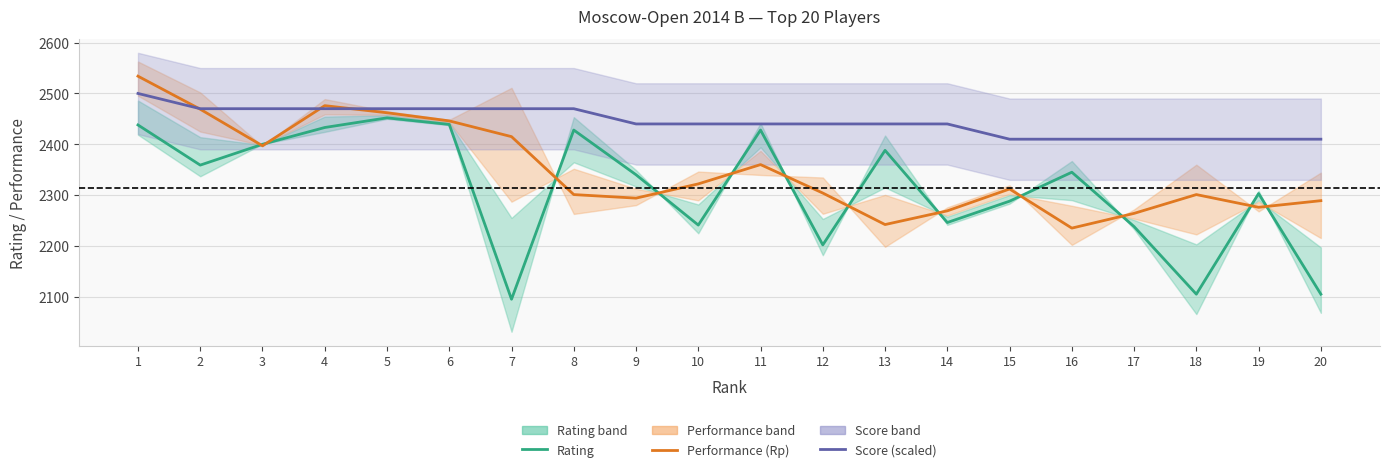

After their last crossing, which series has the higher values: Rating or Performance (Rp)?

Performance (Rp)